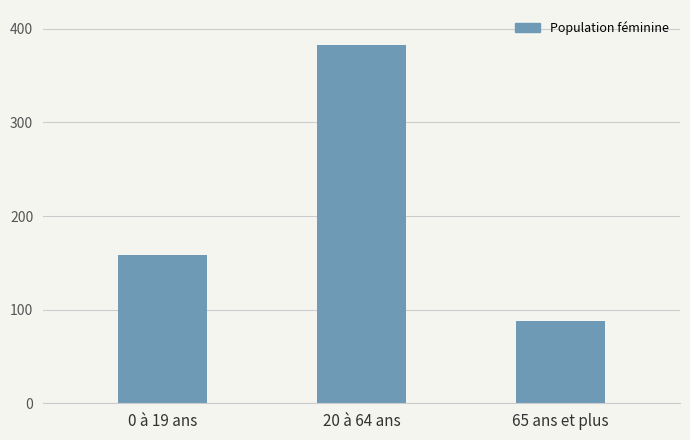

What value does the data have at 0 à 19 ans?

157.9